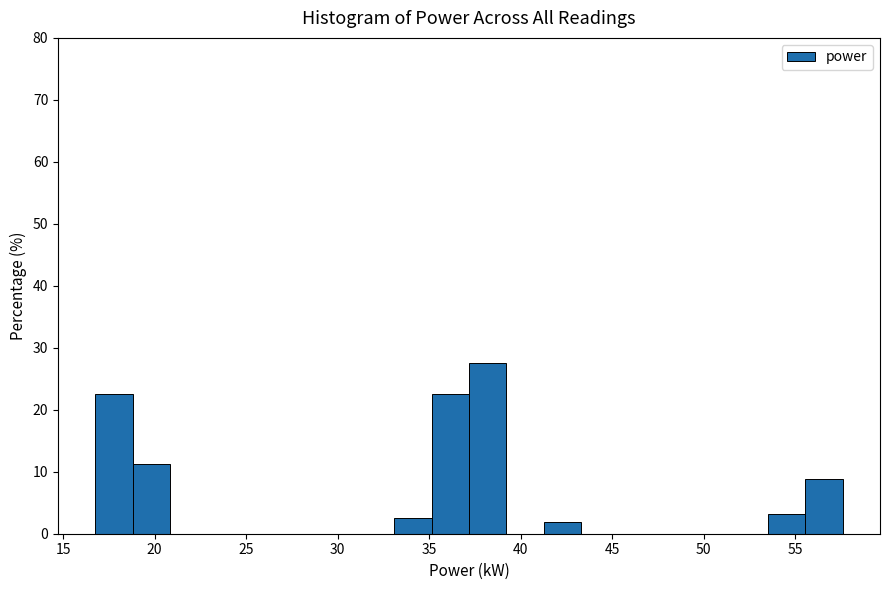

Reading left to right, list every bar in this chart as the range it spans on the x-axis followed by its height. Neither the bar edges nor the heights are printed on the chart, so give them approximately, as read against the axes.

17.0 to 19.0: 23
19.0 to 21.0: 11
21.0 to 23.0: 0
23.0 to 25.0: 0
25.0 to 27.0: 0
27.0 to 29.0: 0
29.0 to 31.0: 0
31.0 to 33.0: 0
33.0 to 35.0: 3
35.0 to 37.0: 23
37.0 to 39.0: 28
39.0 to 41.5: 0
41.5 to 43.5: 2
43.5 to 45.5: 0
45.5 to 47.5: 0
47.5 to 49.5: 0
49.5 to 51.5: 0
51.5 to 53.5: 0
53.5 to 55.5: 3
55.5 to 57.5: 9